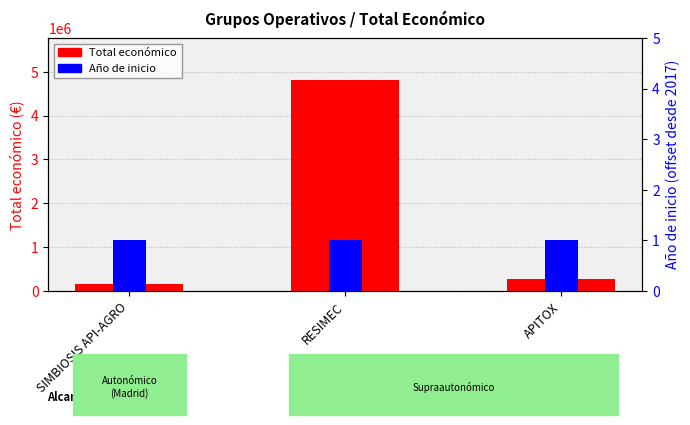

Does the chart contain stacked bars?

No